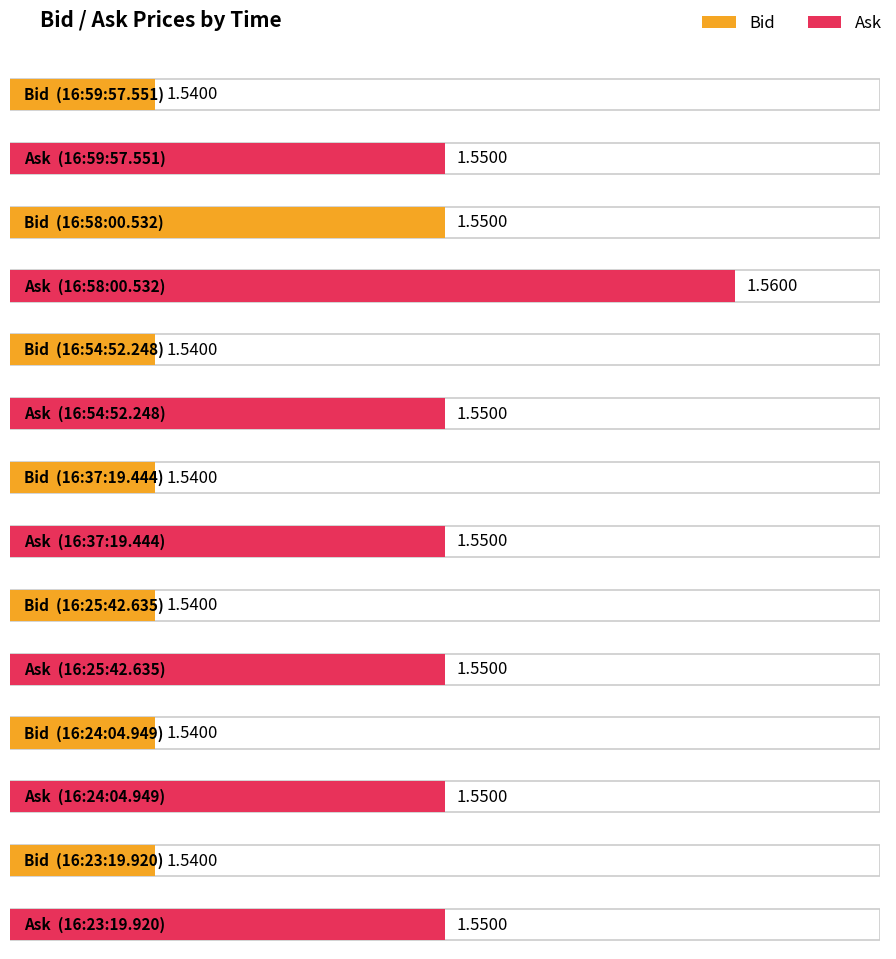

Rank the series by their average value, from lowest to highest.

Bid, Ask